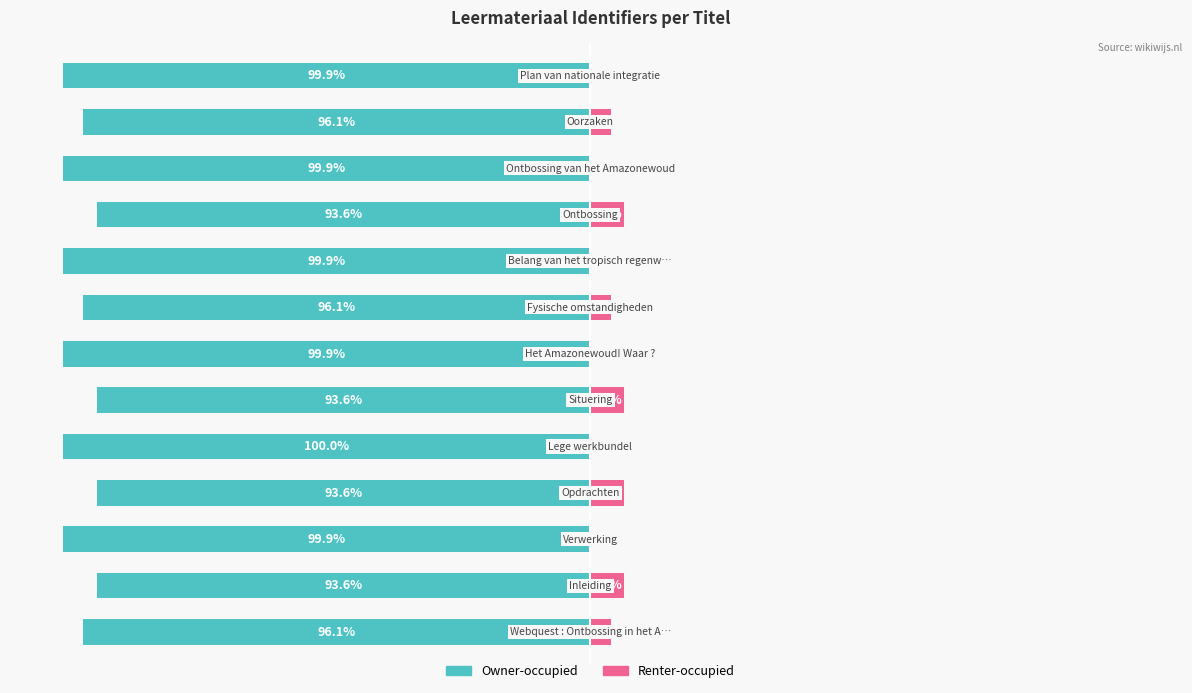

How many categories are shown in the chart?

13